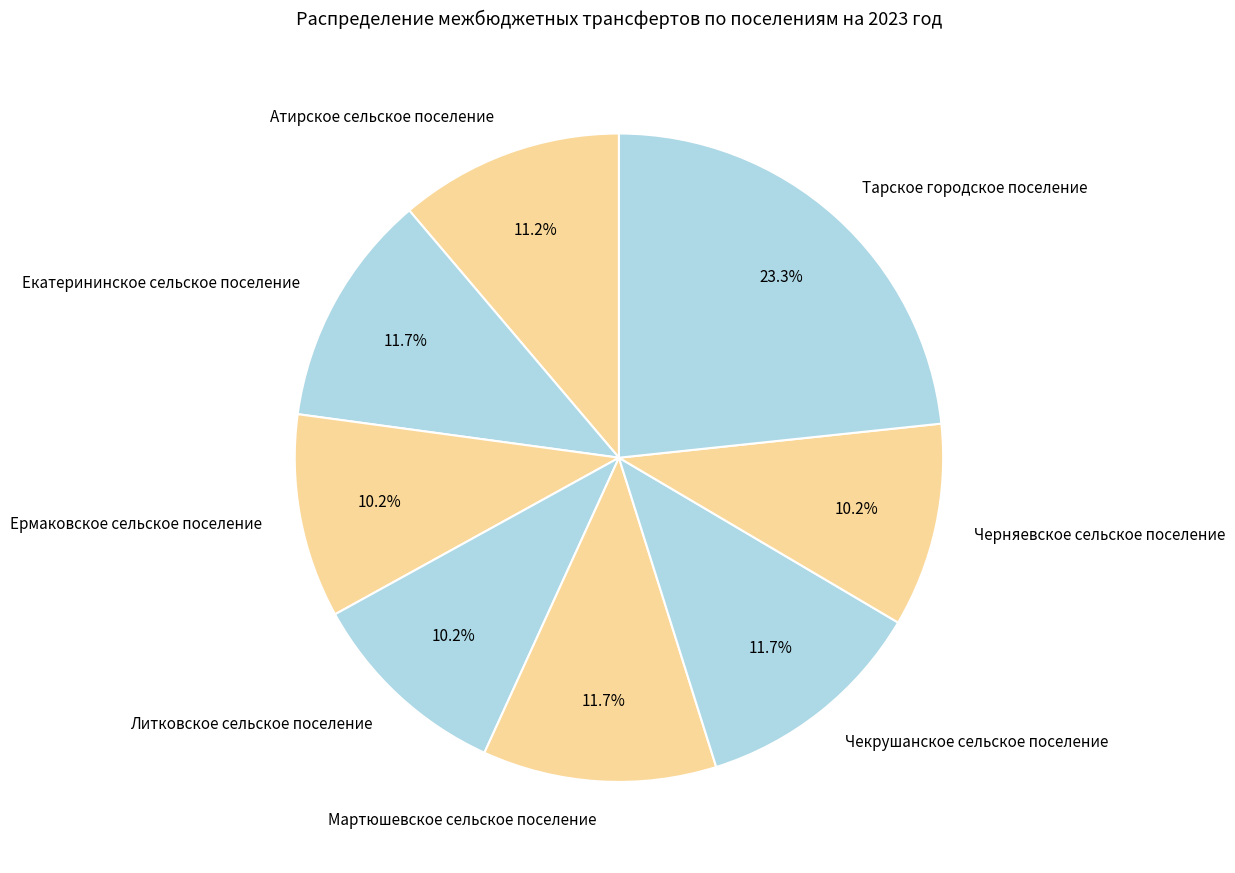

Between Тарское городское поселение and Чекрушанское сельское поселение, which is larger?

Тарское городское поселение